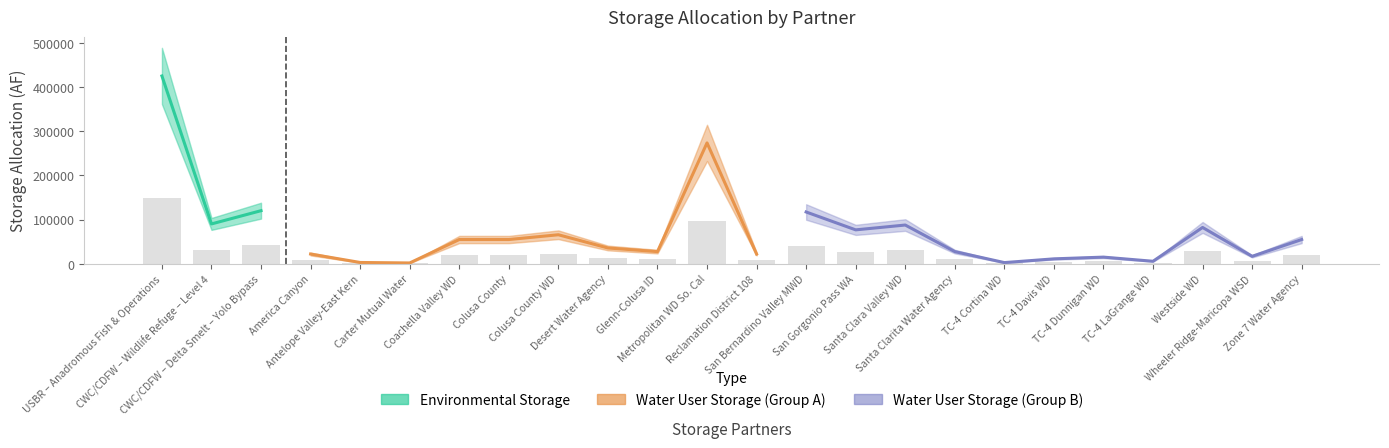

What is the smallest value displayed?

90000